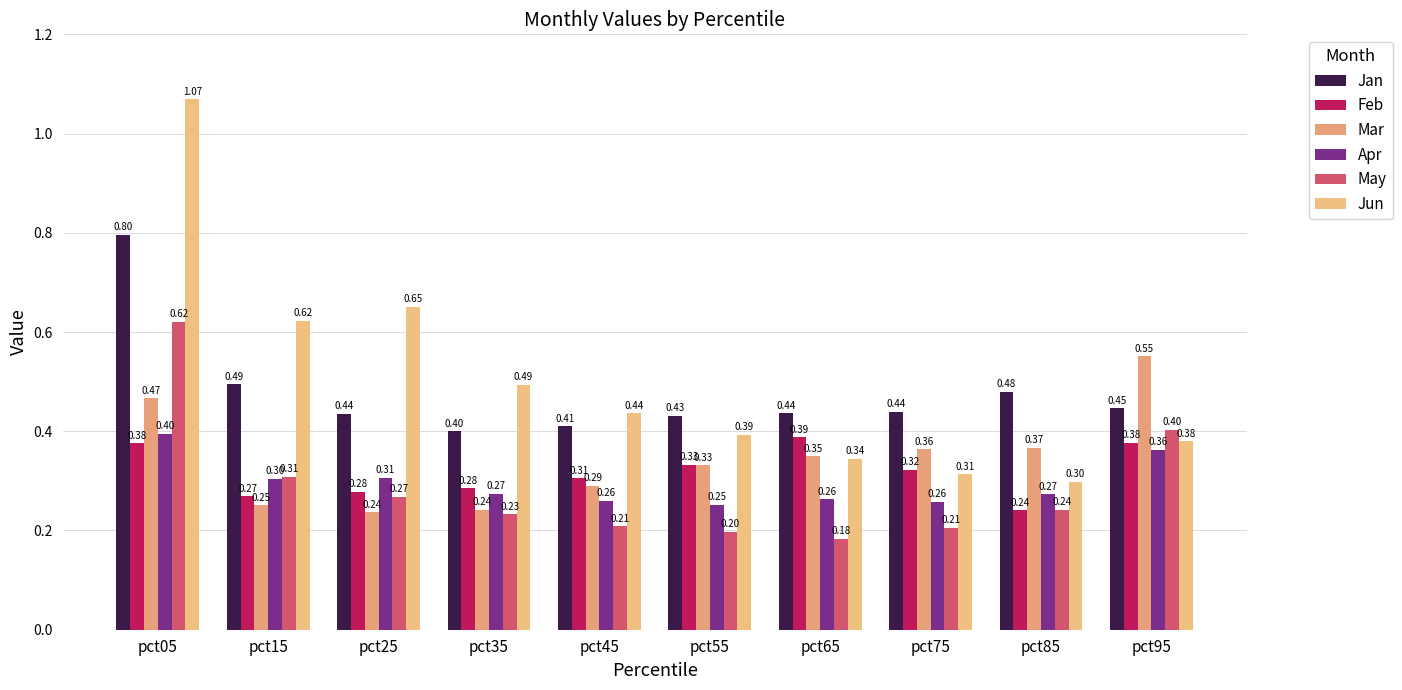

Count the Jan values in the range 0 to 1.

10